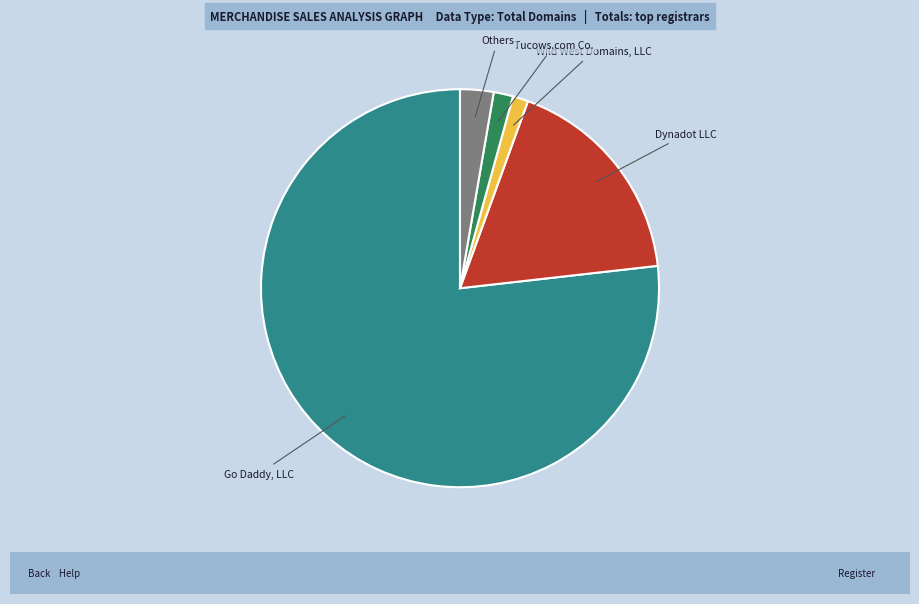

True or false: Others accounts for 3% of the total.

True